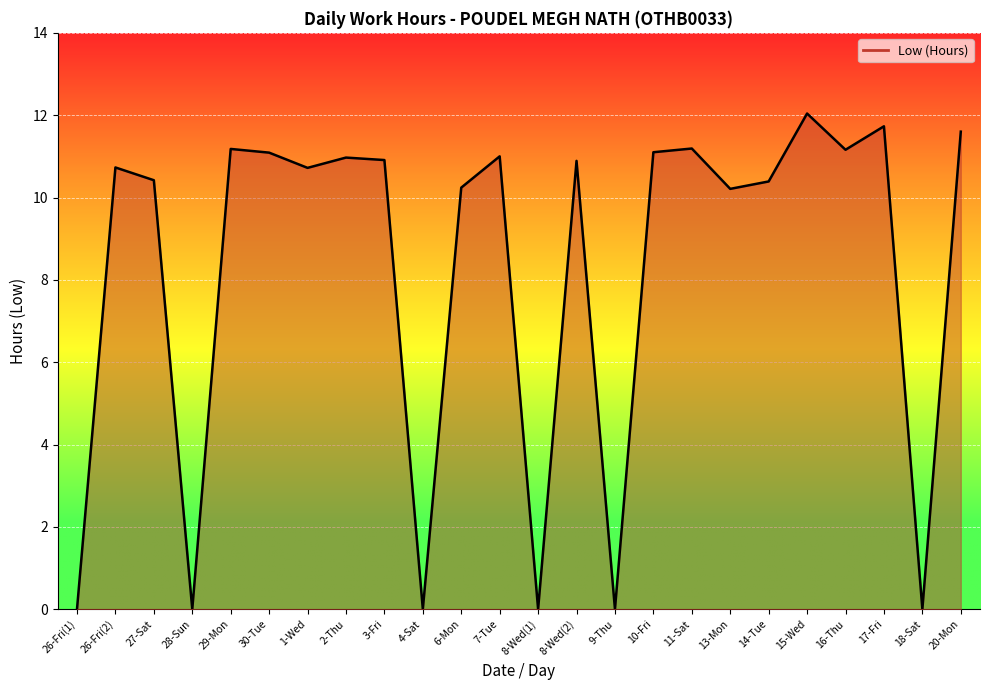

The chart shows a value of 18.7 at 10-Fri. True or false?

False